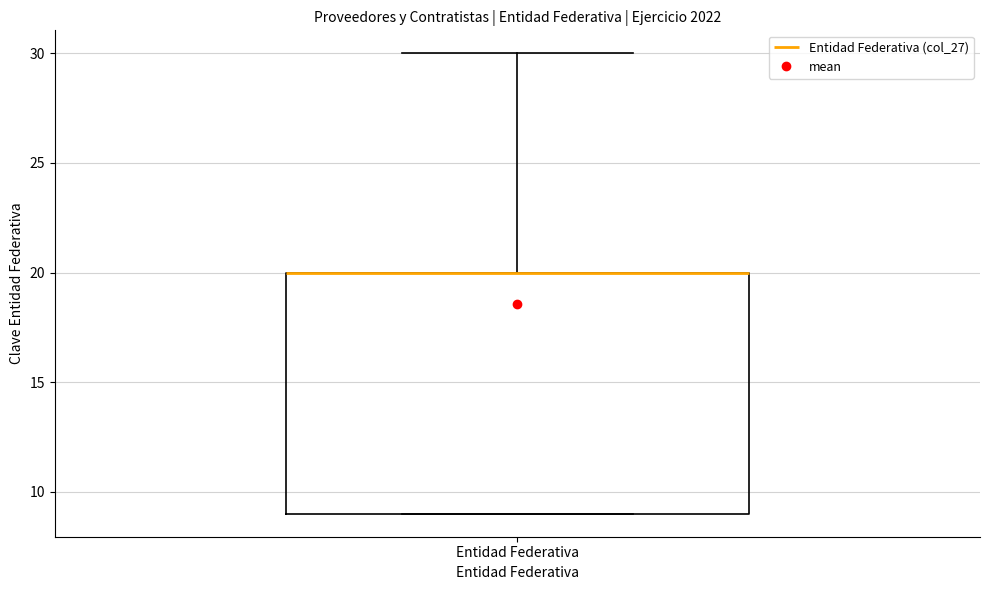

Read this box plot against the y-axis: the position of the median line, the range covered by the box, and the ends of both whiskers. The values are not printed on the chart, so give them approximately, as read against the axis.

median 20 (drawn on the box's upper edge), box 9 to 20, whiskers 9 to 30